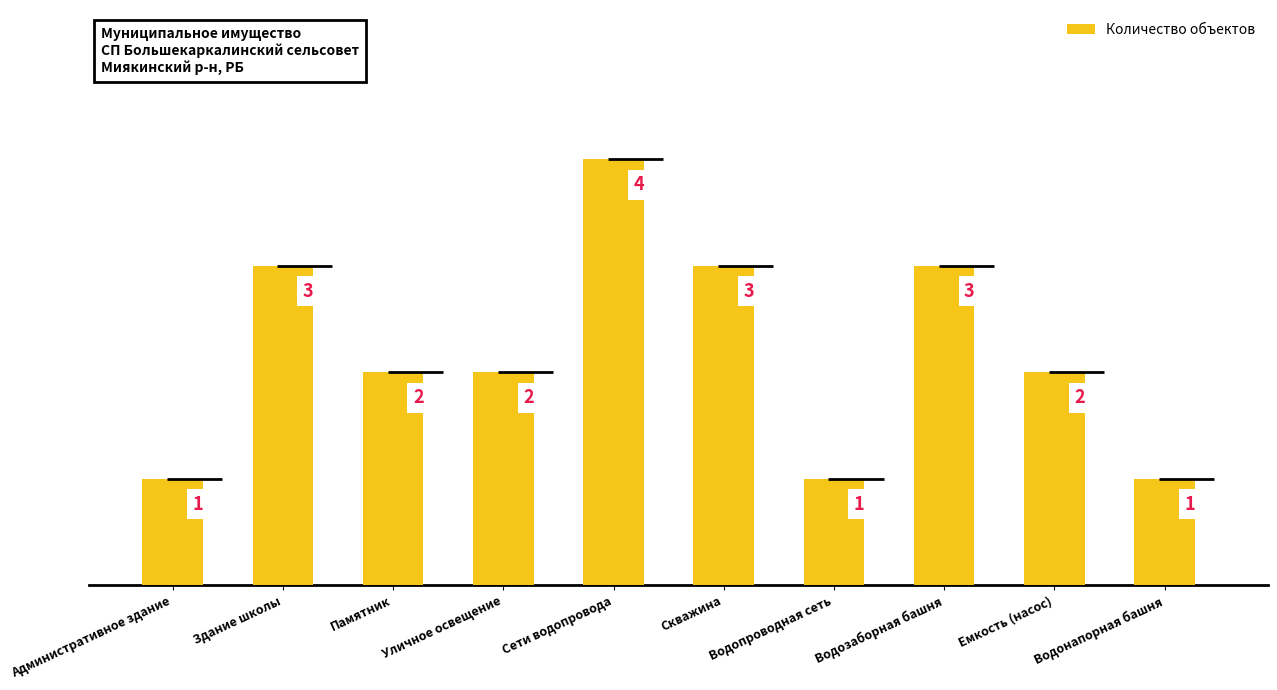

What is the sum of the values at Скважина and Уличное освещение?

5